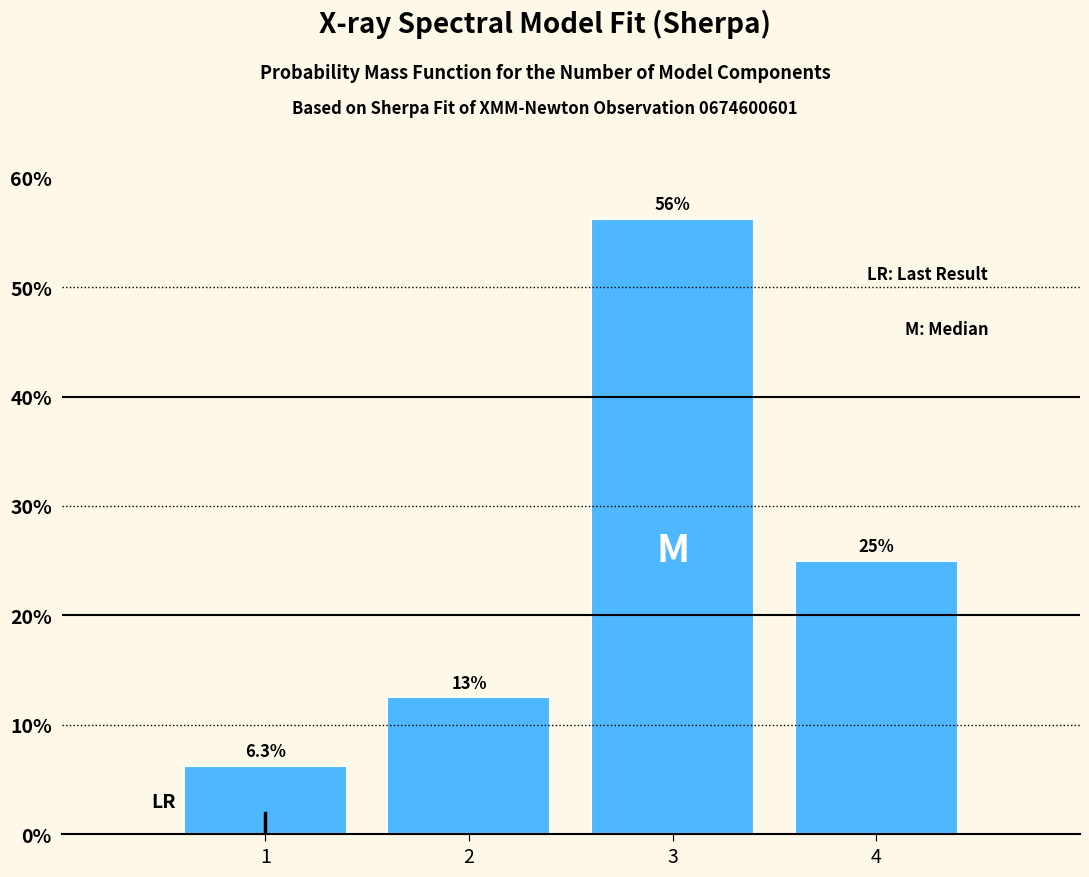

Rank the categories by value from lowest to highest.

1, 2, 4, 3